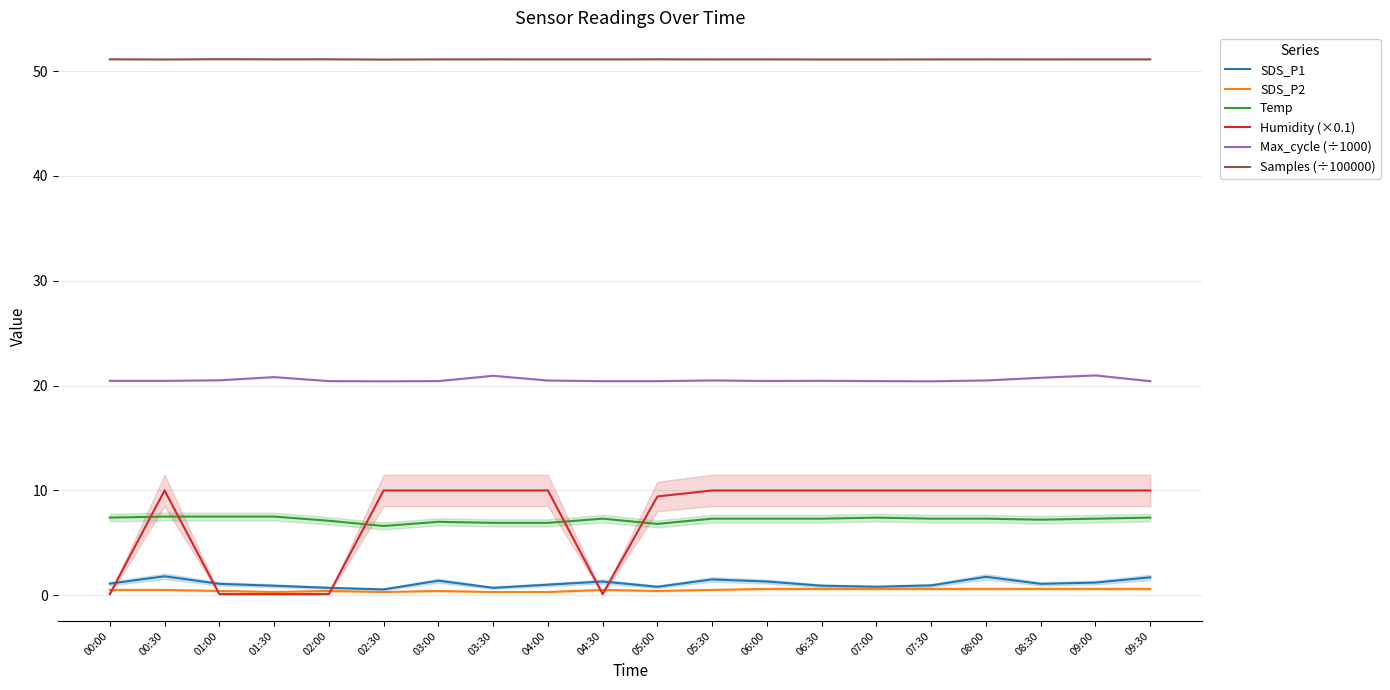

True or false: Temp and SDS_P1 intersect in this chart.

False